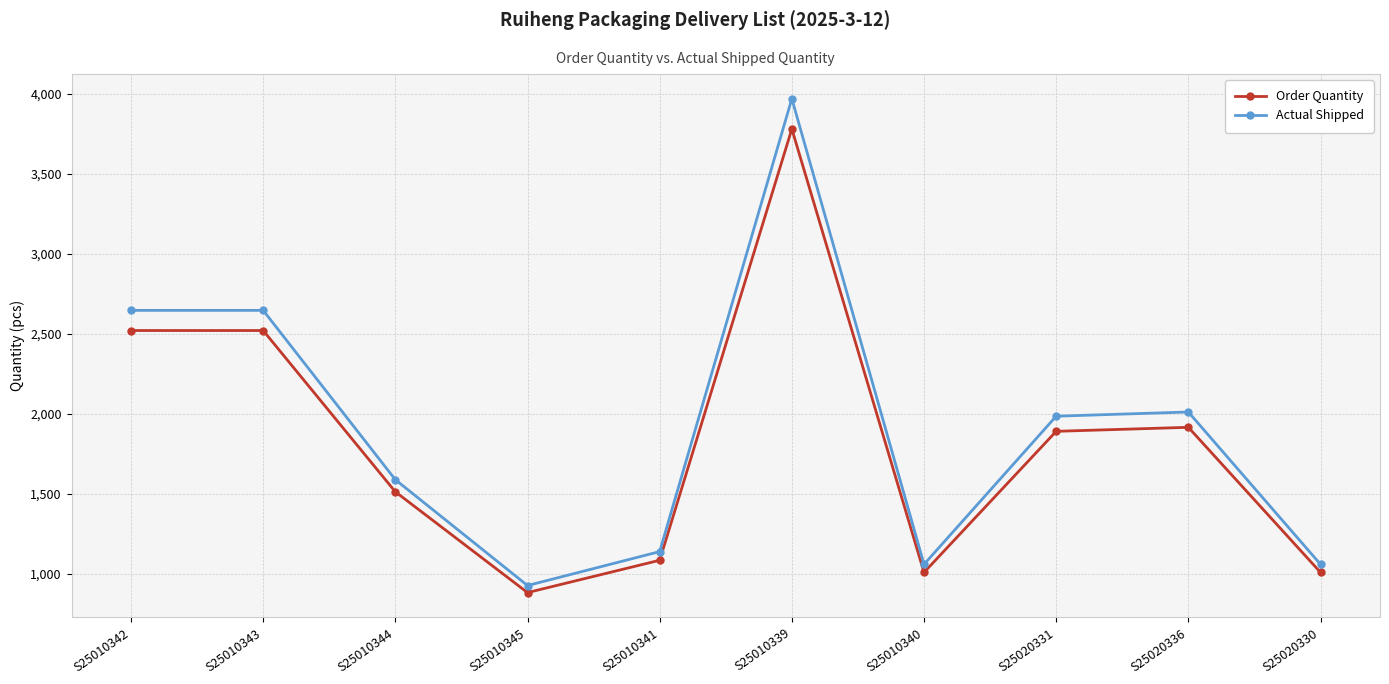

What are all the series names shown in the legend?

Order Quantity, Actual Shipped